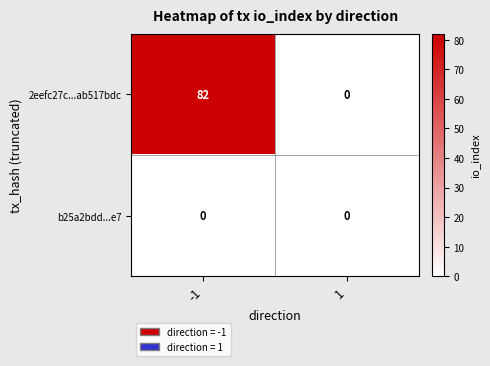

Which series has the widest spread of values?

2eefc27c...ab517bdc